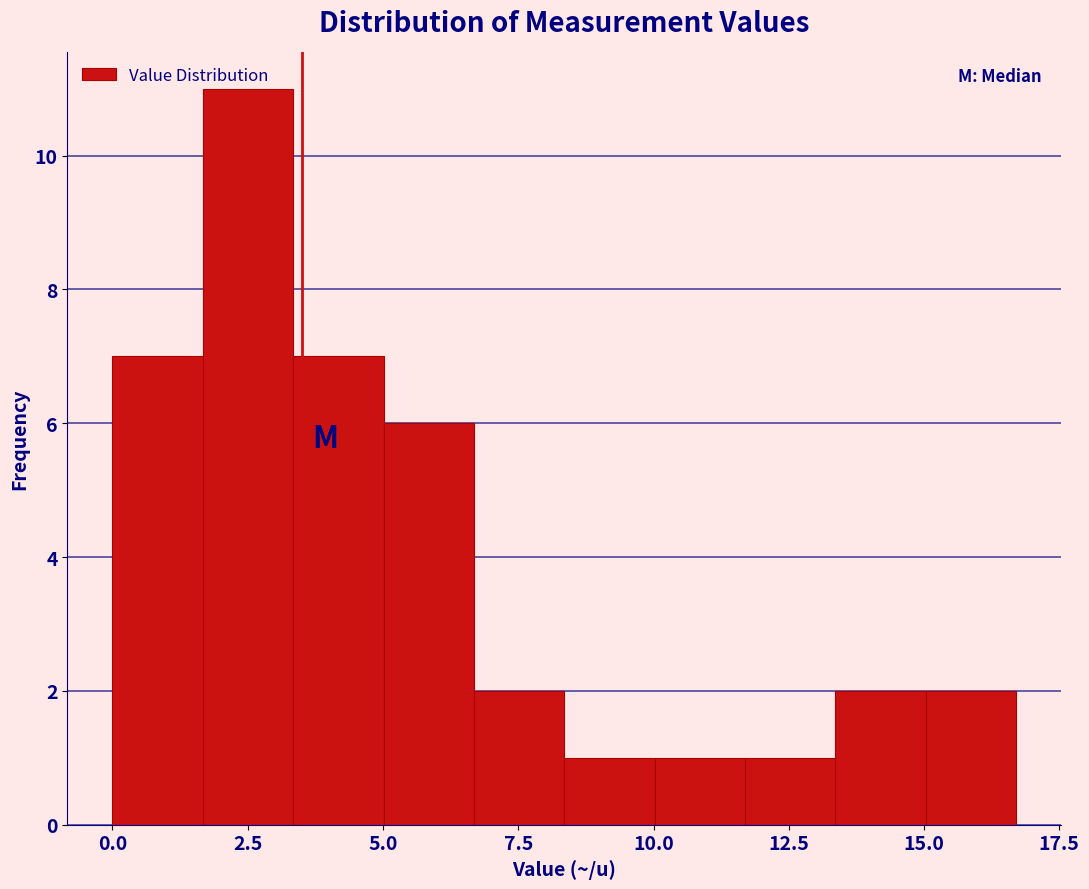

Read against the x-axis, roughly where is the centre of the tallest bar?

2.5